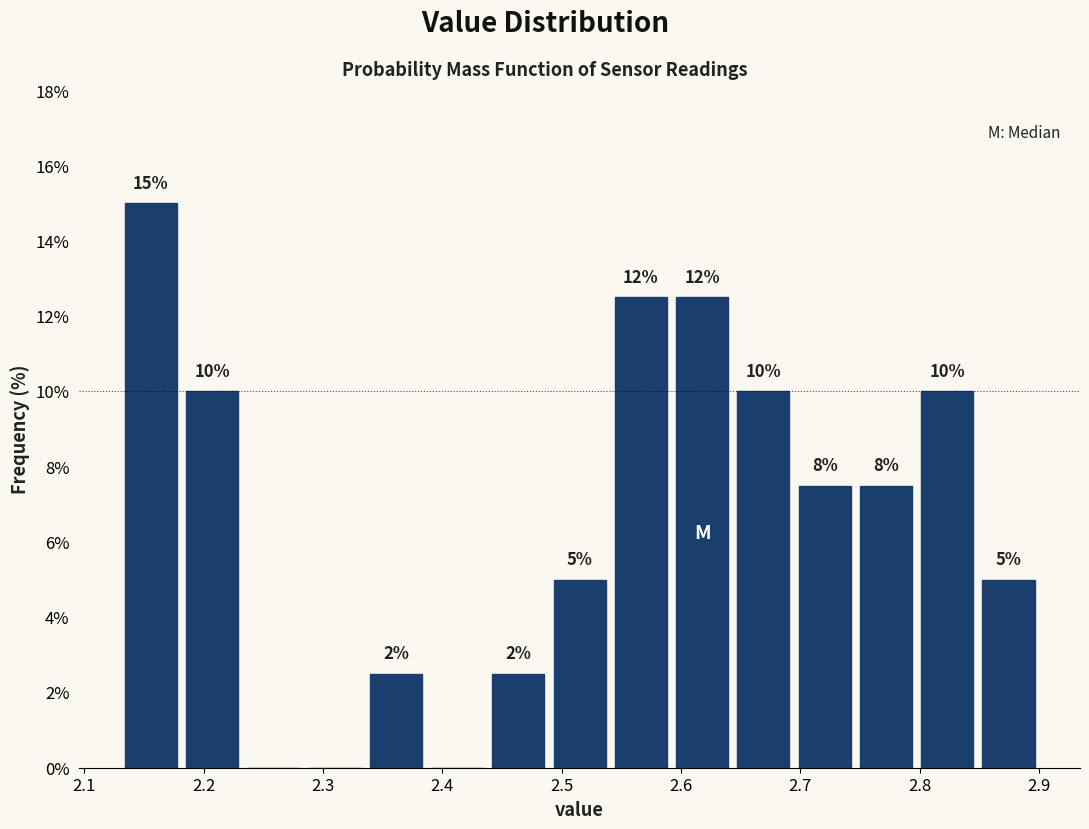

Which range on the x-axis has the tallest bar?

2.13 to 2.18